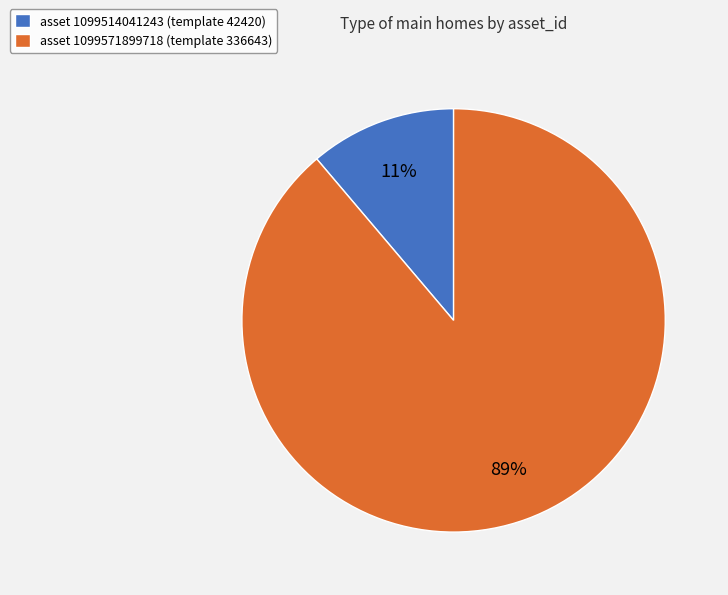

How many segments does this pie chart have?

2